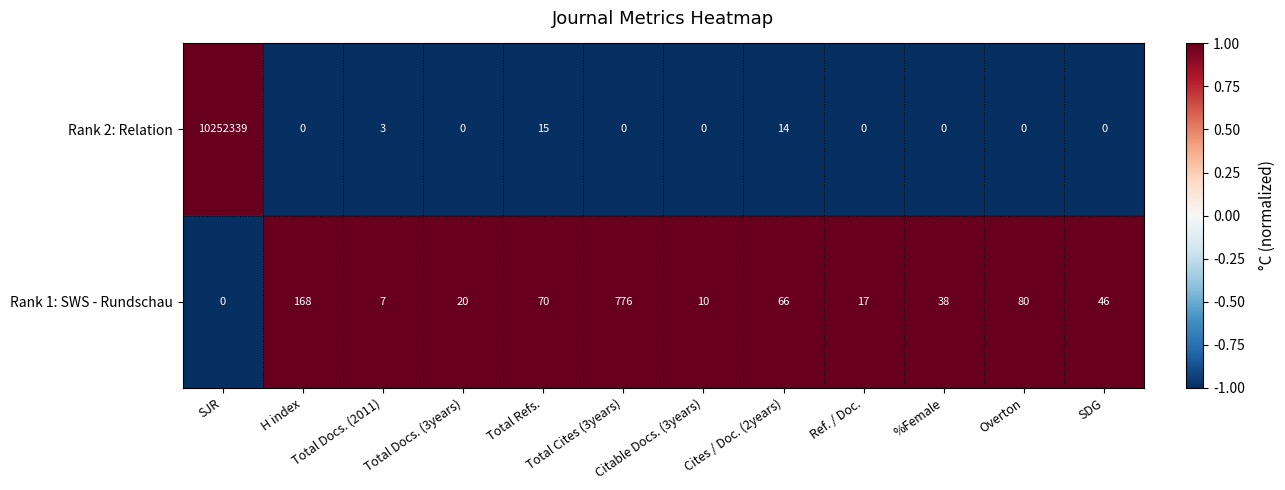

Where is Rank 1: SWS - Rundschau nearest to the value 388?

H index